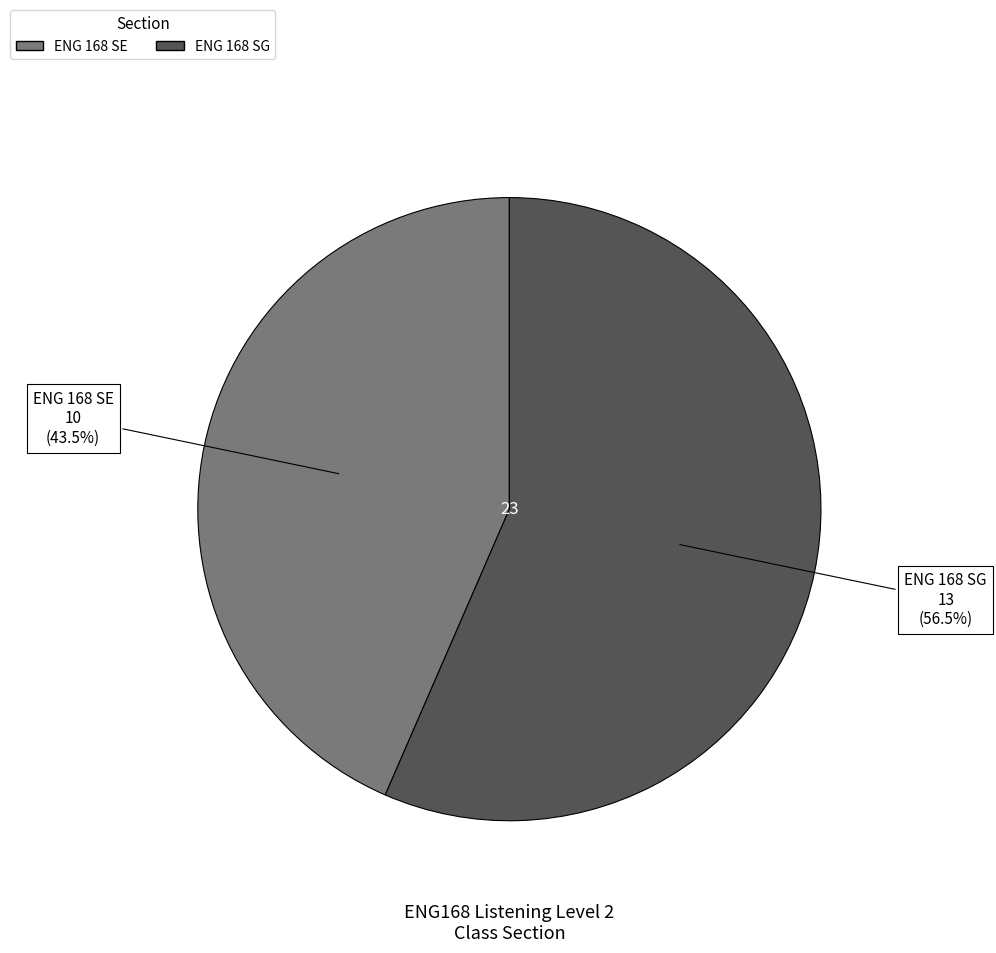

How many slices are in this pie chart?

2